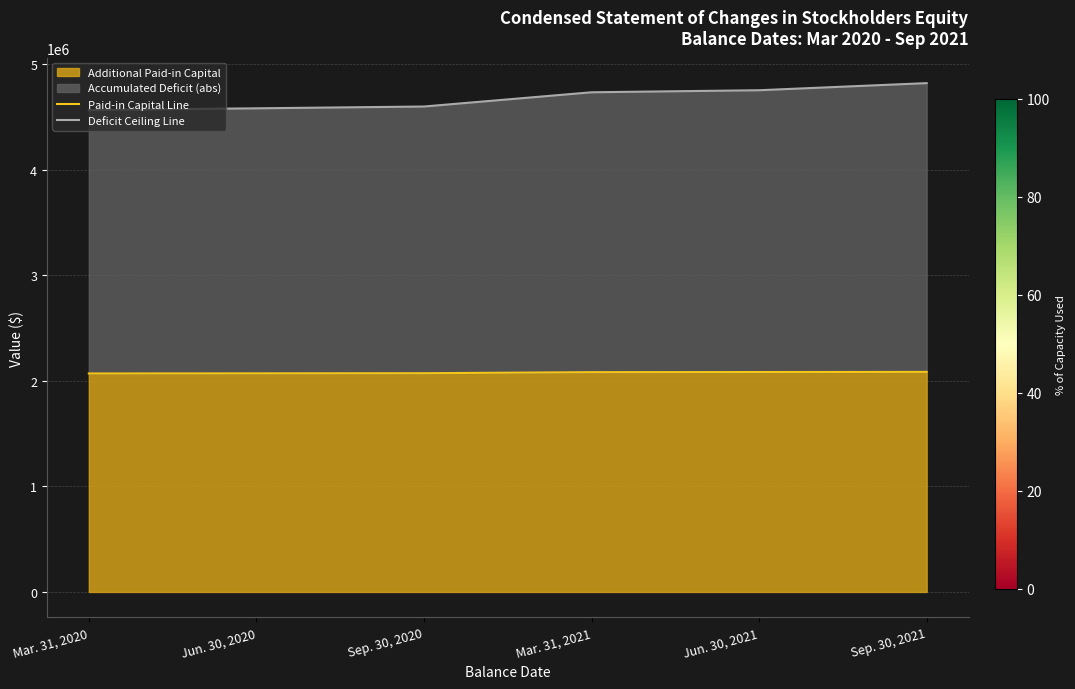

Which series changed the most between Mar. 31, 2020 and Jun. 30, 2021?

Deficit Ceiling Line